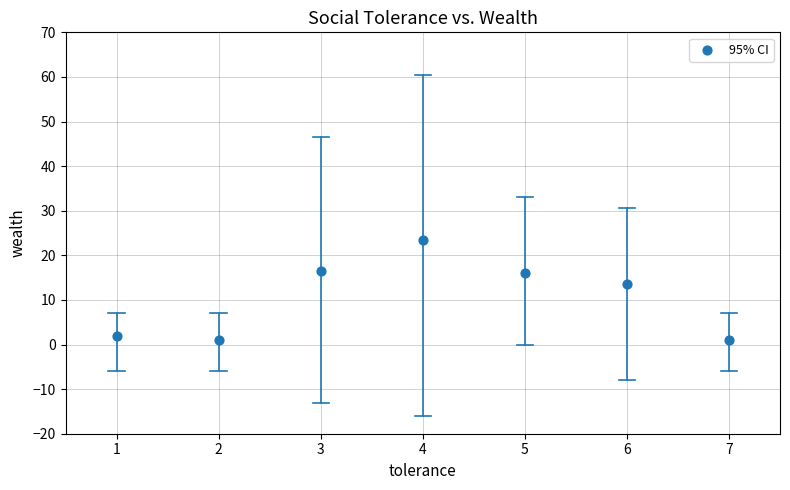

What Y value in the scatter plot is closest to 12?

13.5